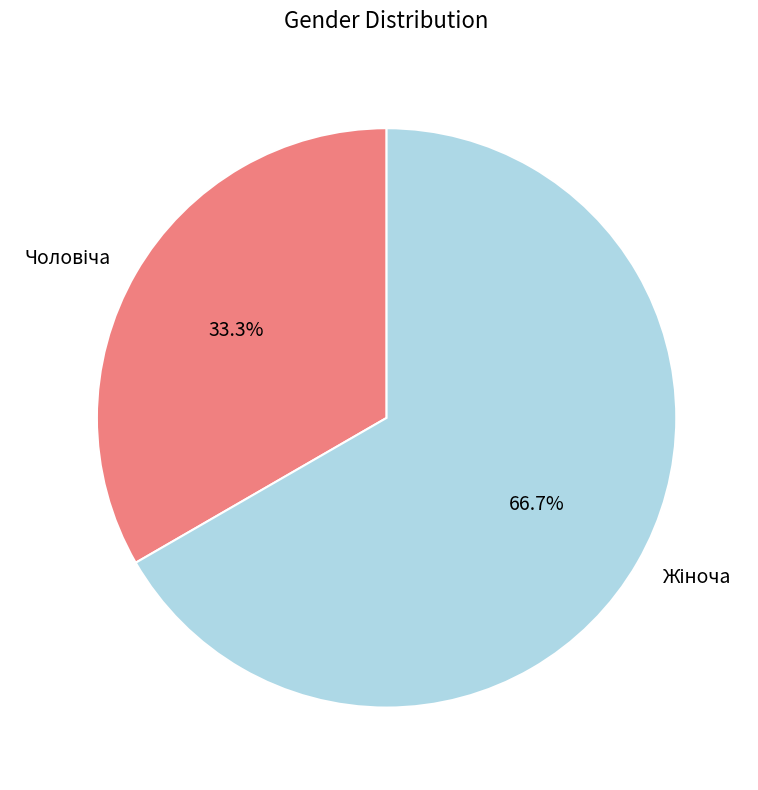

Does any single category account for the majority?

Yes